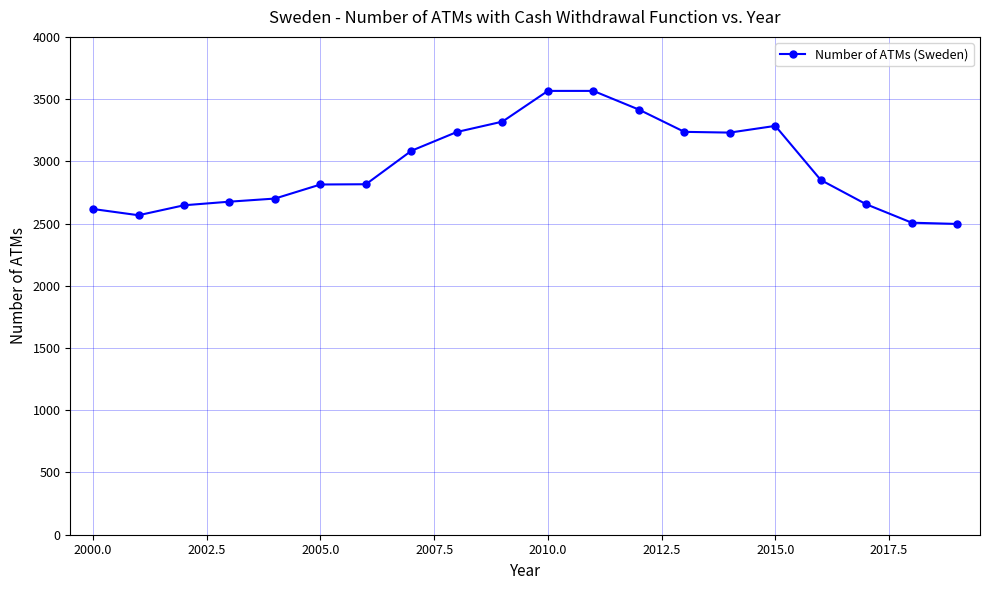

What is the maximum value shown in the chart?

3566